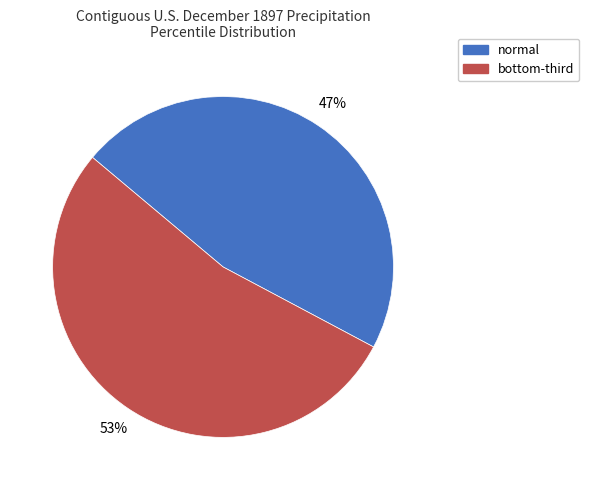

Count the number of slices in the pie.

2